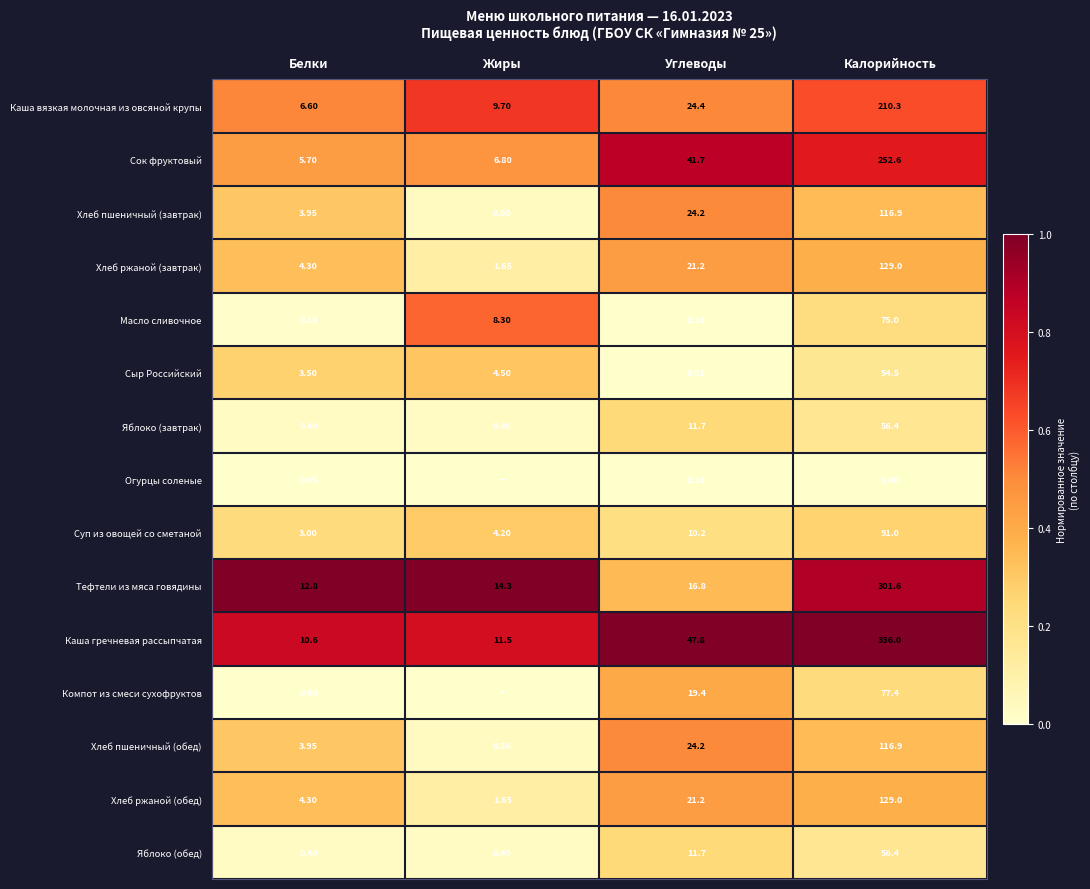

How many series are shown in this chart?

15